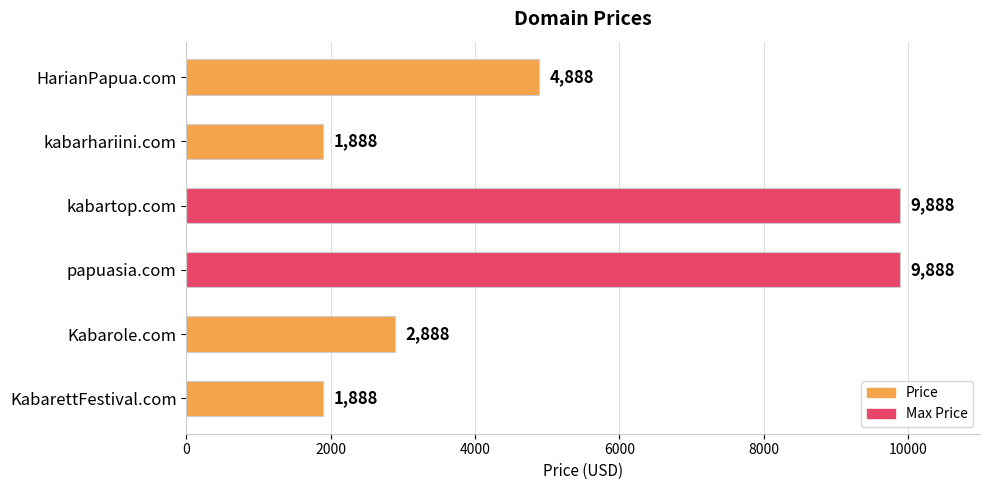

What is the minimum value shown in the chart?

1888